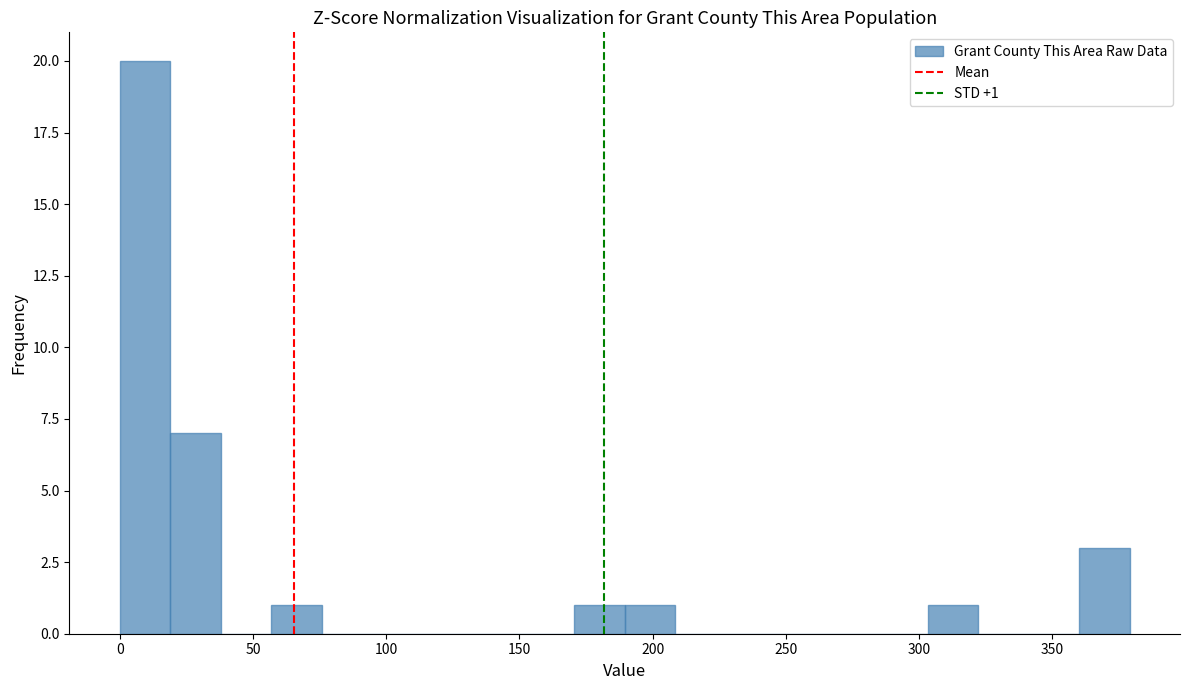

Around what value on the x-axis is the tallest bar? Give the approximate position of its centre, as read against the axis.

10